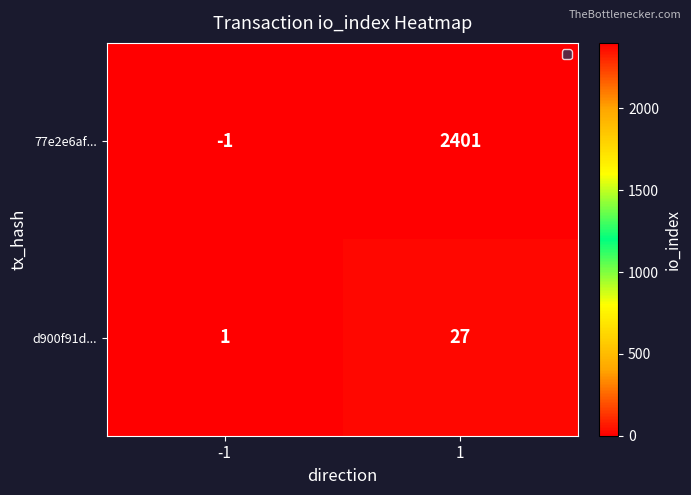

How many series are shown in this chart?

2